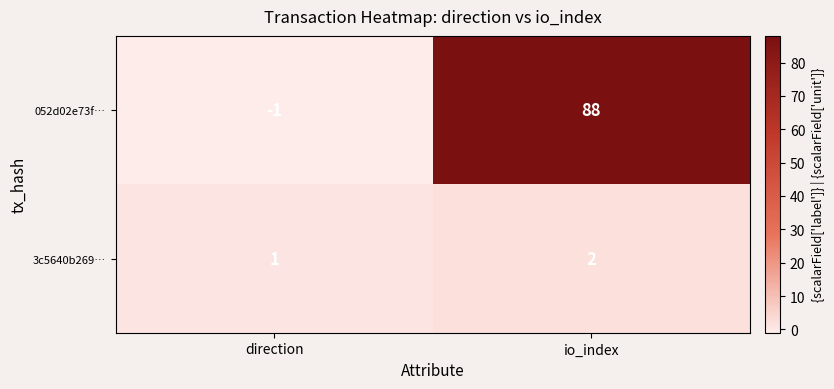

Which series has the widest spread of values?

052d02e73f…